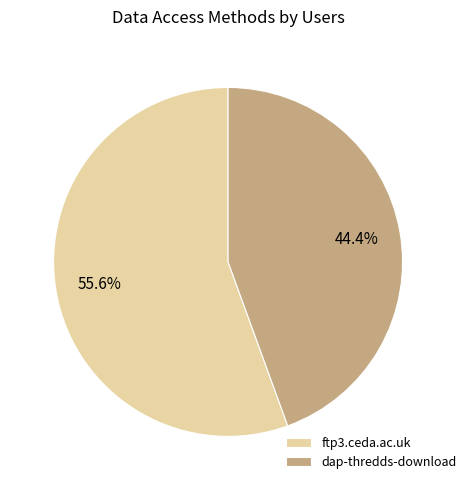

Is there a majority slice in this chart?

Yes